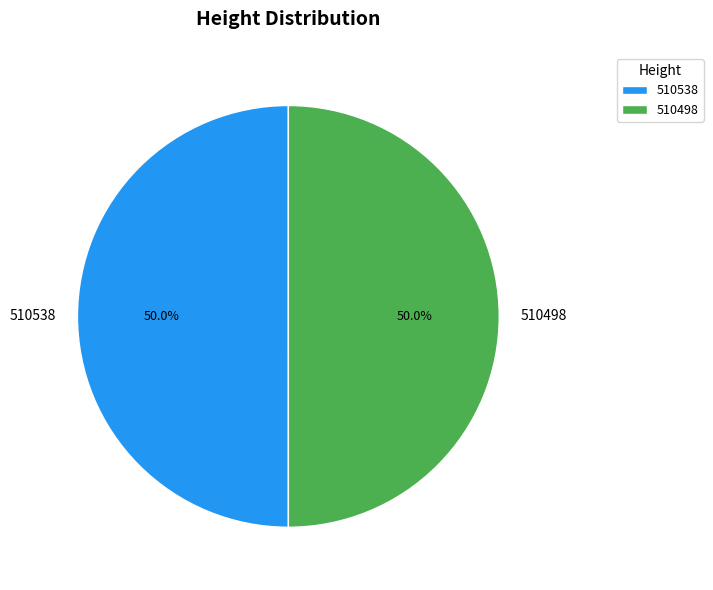

The 510498 slice represents 64% of the pie. True or false?

False